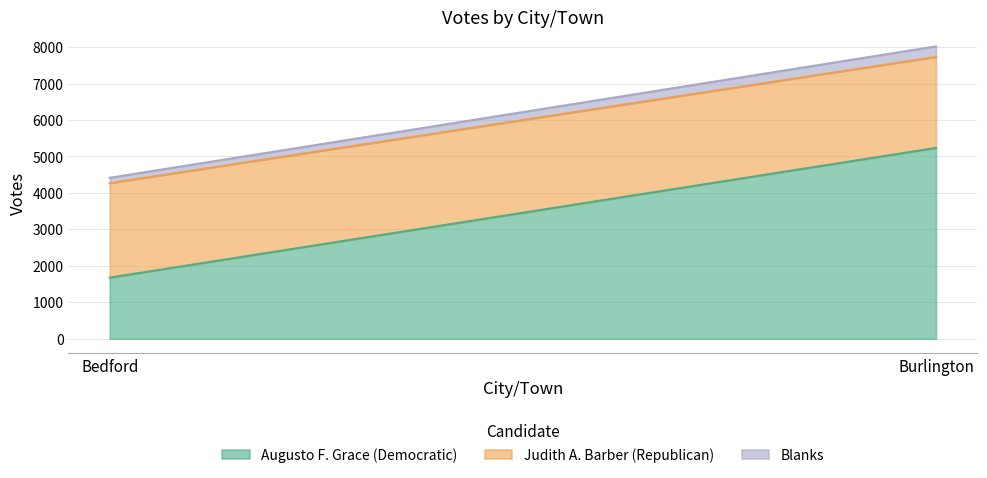

What is the difference between the highest and lowest values at Burlington?

4946